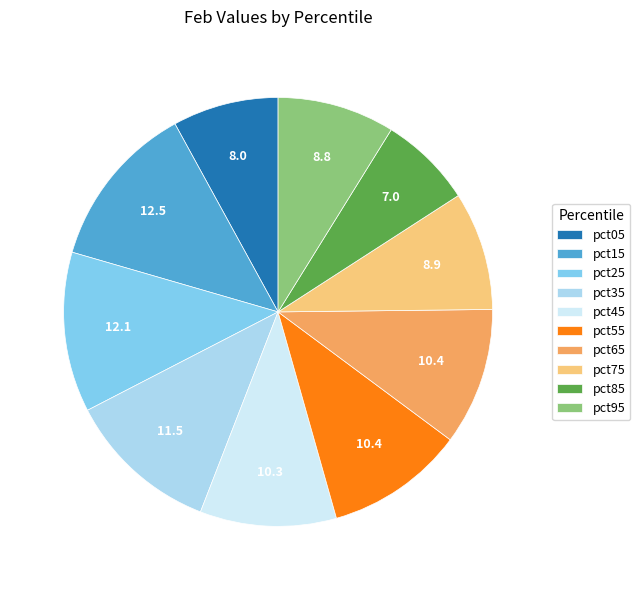

The pct95 slice represents 9% of the pie. True or false?

True